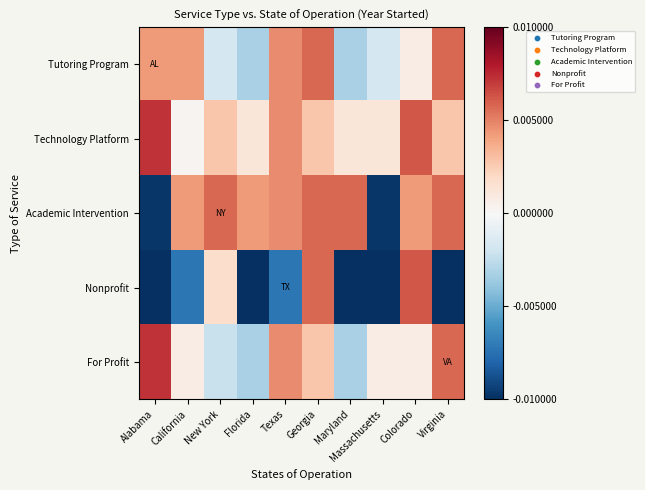

Which has a higher value, Texas or New York?

Texas